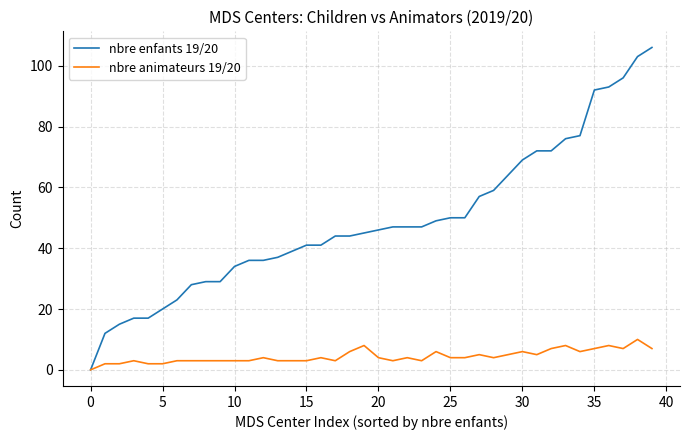

Which series has the widest spread of values?

nbre enfants 19/20